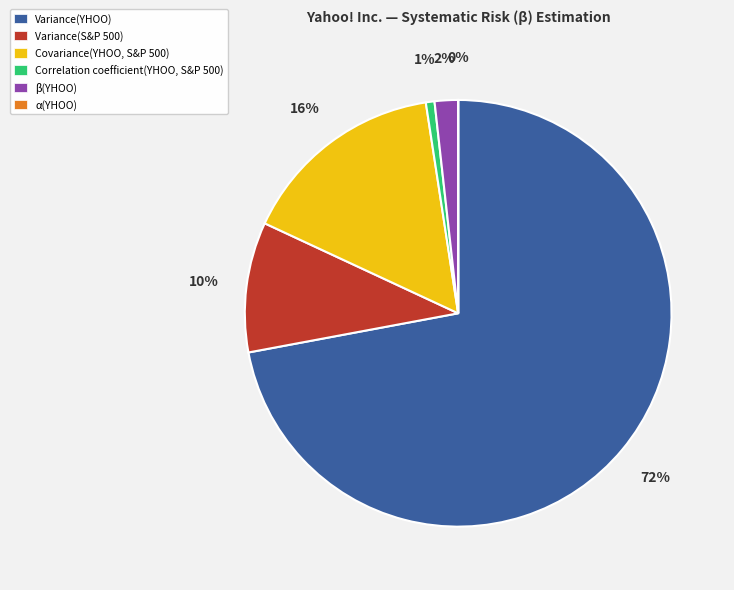

To the nearest percent, what is the average slice percentage?

17%